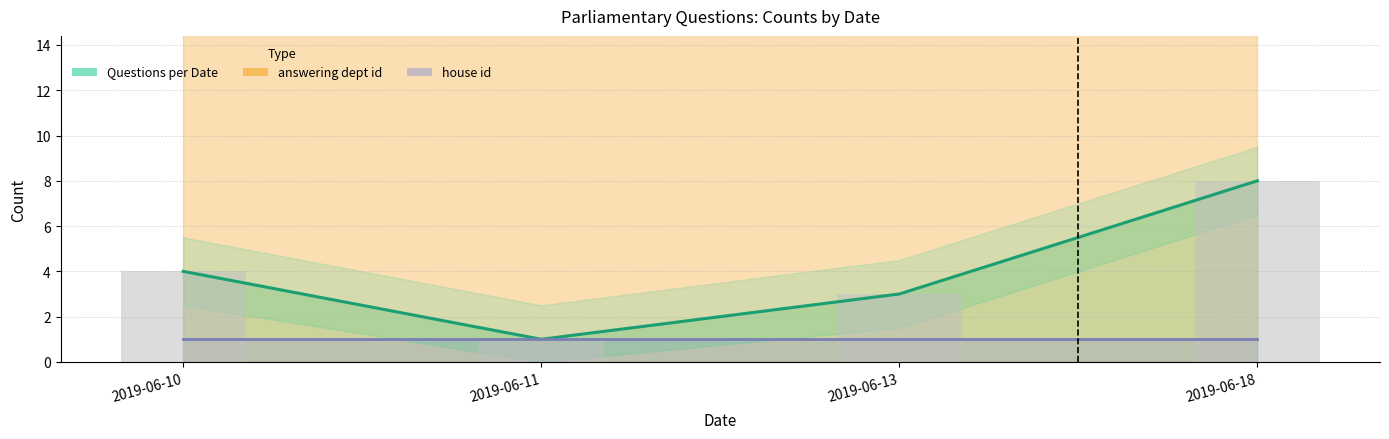

Rank the series by their average value, from lowest to highest.

house id, Questions per Date, answering dept id